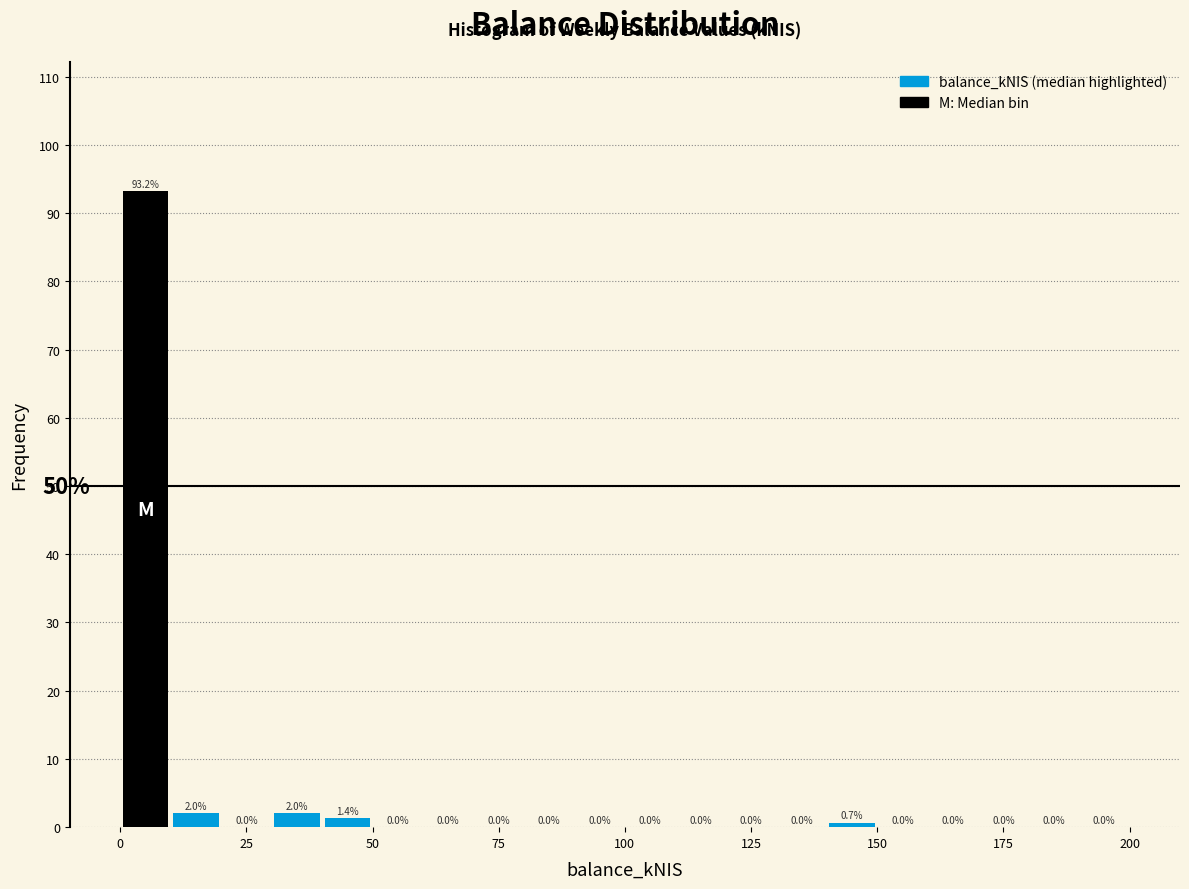

Around what value on the x-axis is the tallest bar? Give the approximate position of its centre, as read against the axis.

5